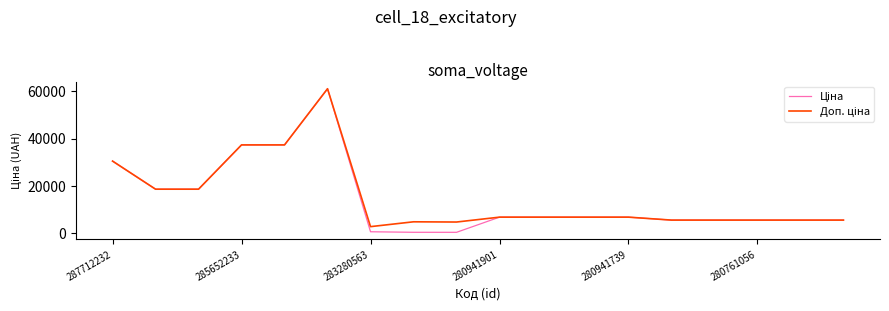

Is this an area chart (filled region under the line)?

No